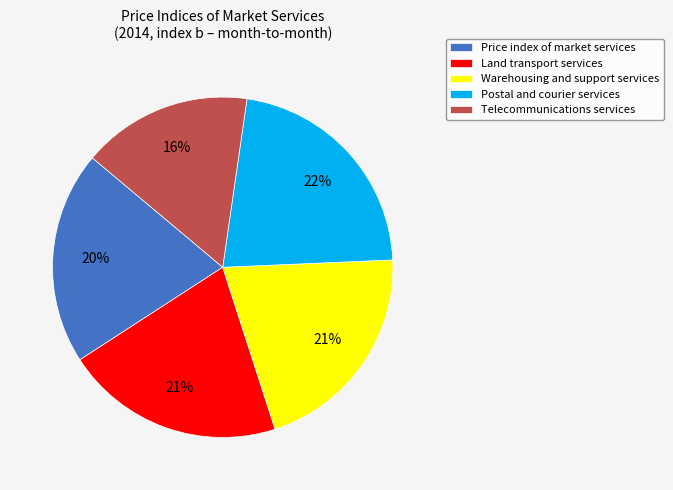

To the nearest percent, what is the combined percentage of Postal and courier services and Telecommunications services?

38%